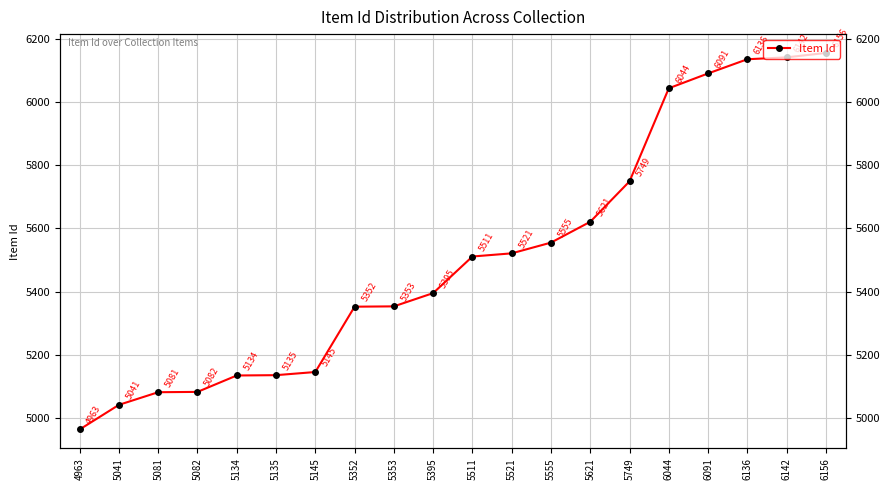

Reading left to right, what are all the values shown in this chart?

4963=4963	5041=5041	5081=5081	5082=5082	5134=5134	5135=5135	5145=5145	5352=5352	5353=5353	5395=5395	5511=5511	5521=5521	5555=5555	5621=5621	5749=5749	6044=6044	6091=6091	6136=6136	6142=6142	6156=6156